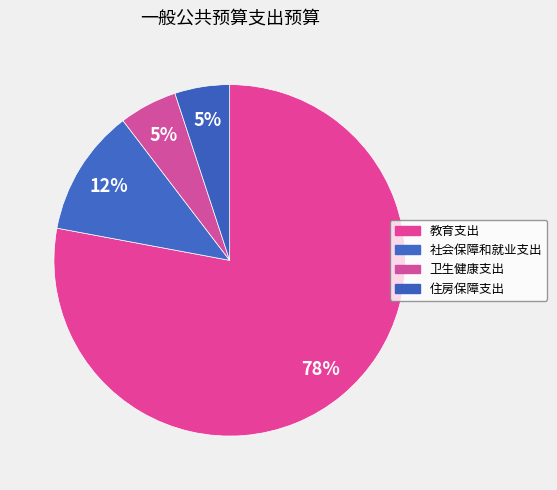

True or false: 卫生健康支出 accounts for 12% of the total.

False